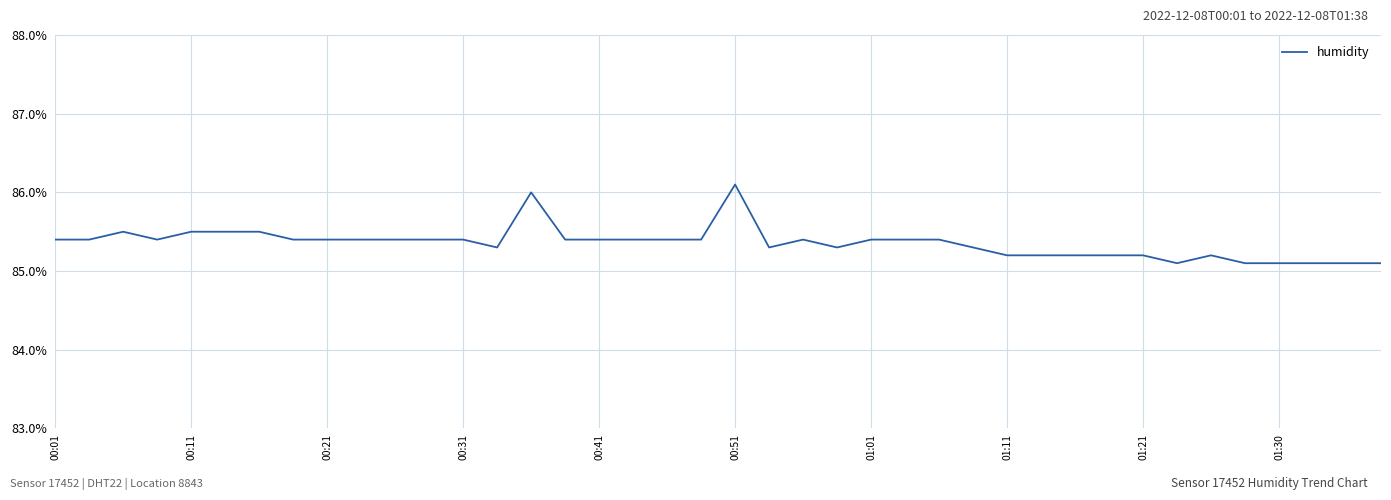

What is the difference between the maximum and minimum values?

1.0